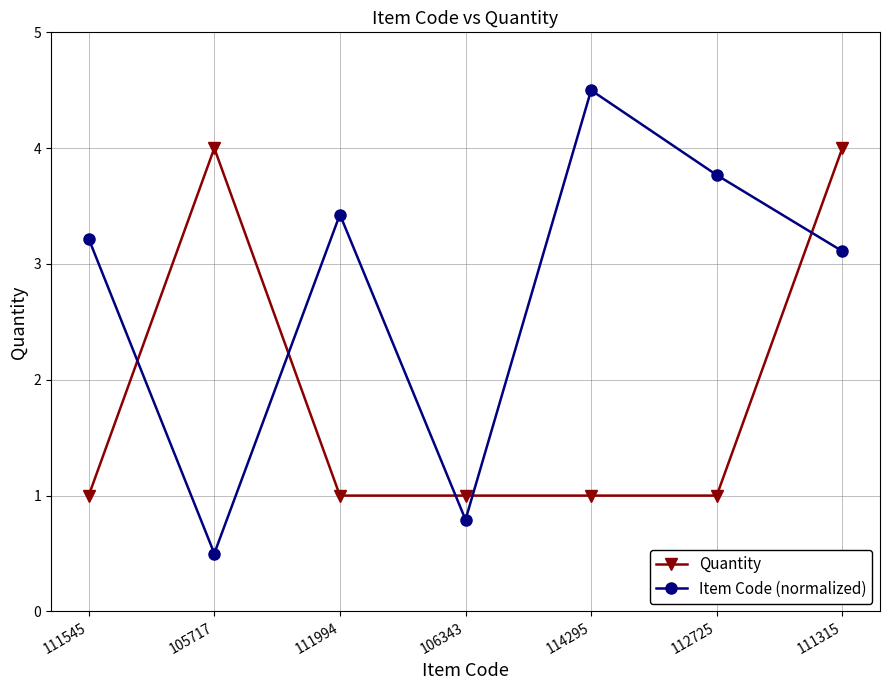

Between 111994 and 106343, which series saw the biggest shift?

Item Code (normalized)